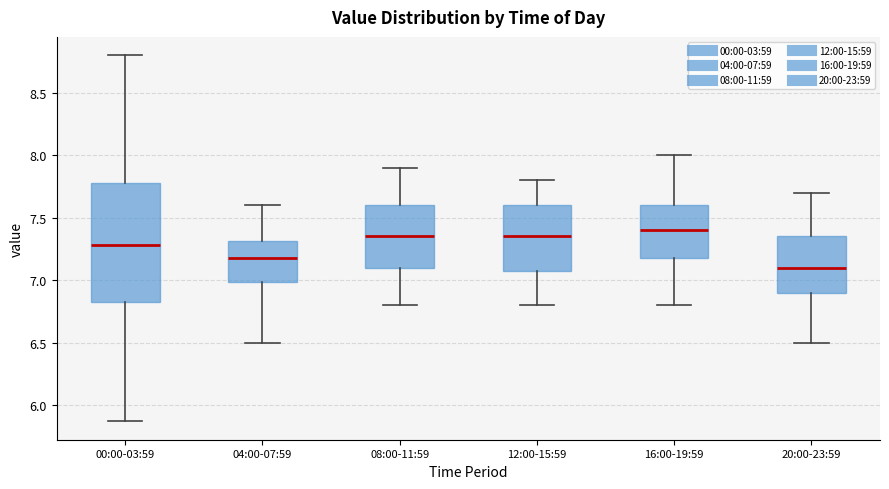

Comparing the boxes themselves (not the whiskers), which one is the tallest?

00:00-03:59